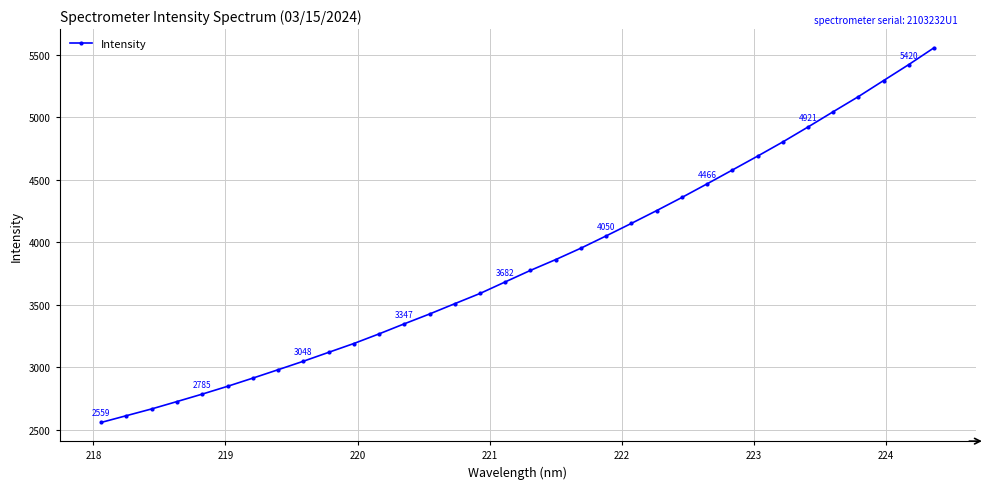

What is the minimum value shown in the chart?

2559.2